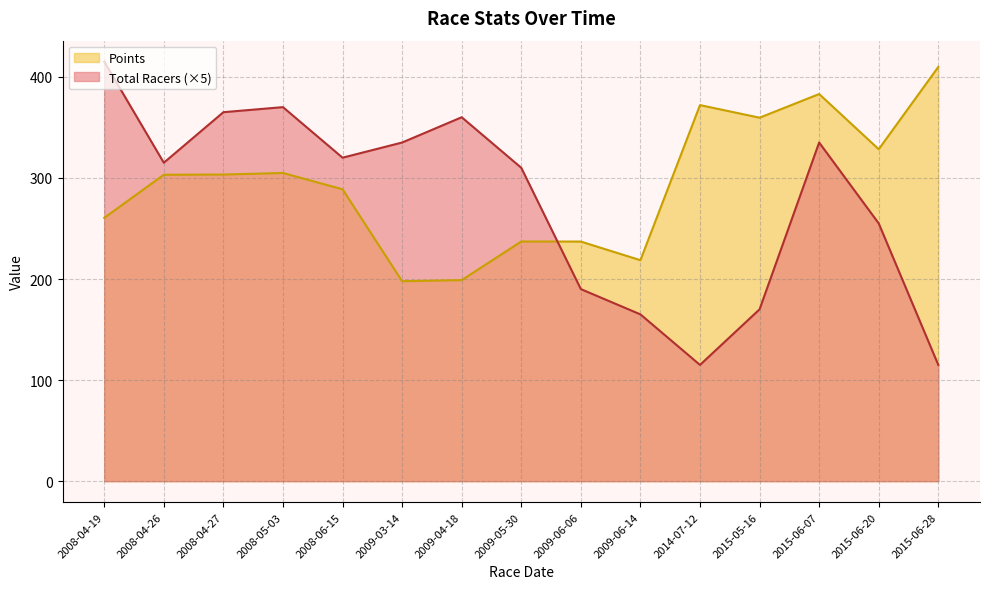

Where do Total Racers and Points first cross each other?

2009-05-30 and 2009-06-06